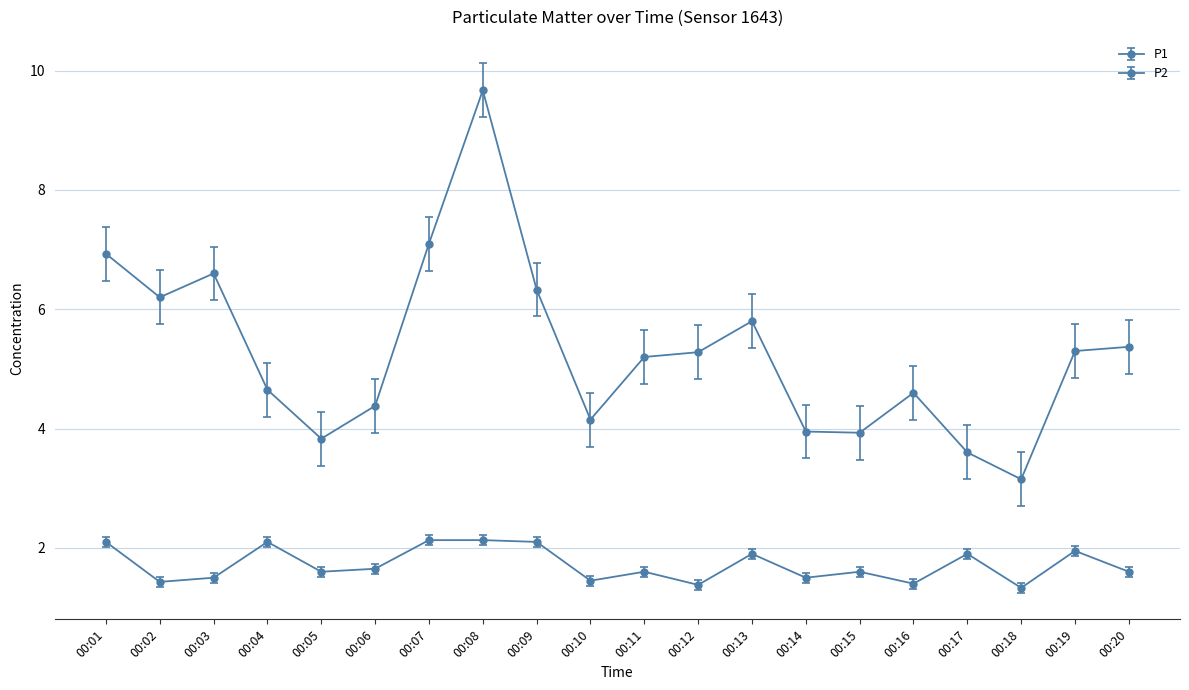

True or false: P2 has a value of 1.9 at 00:13.

True